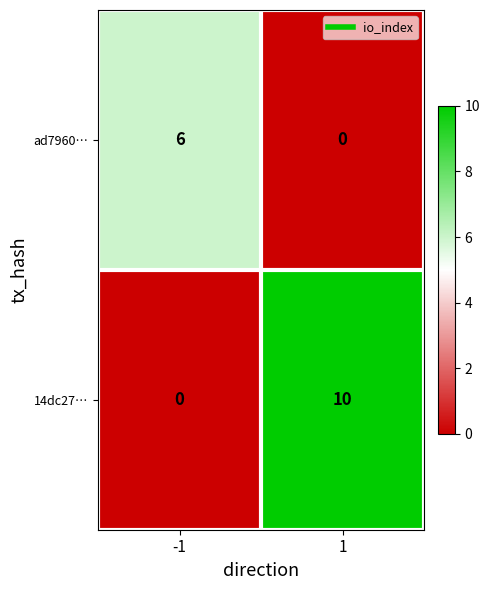

How many values in the 14dc27… series are below 10?

1